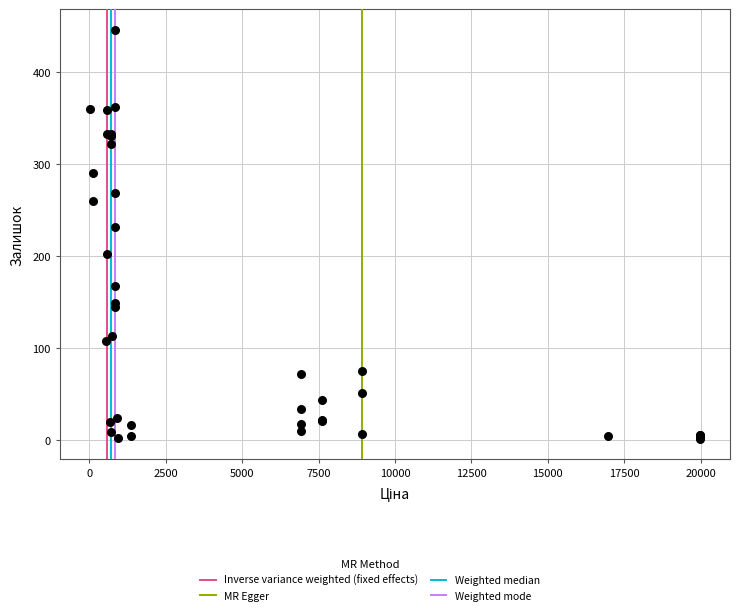

What Y value in the scatter plot is closest to 223?

231